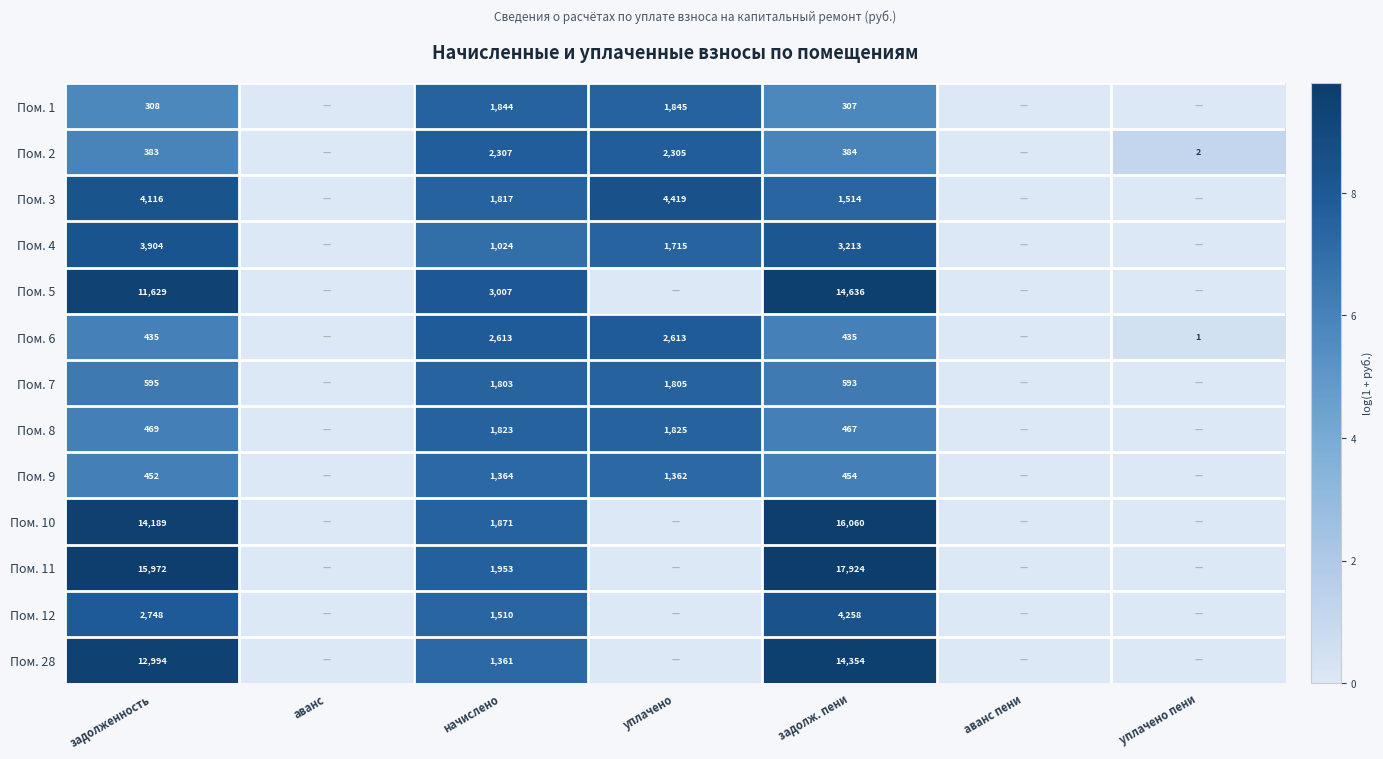

Is it true that Пом. 3 equals 1817 at начислено?

True